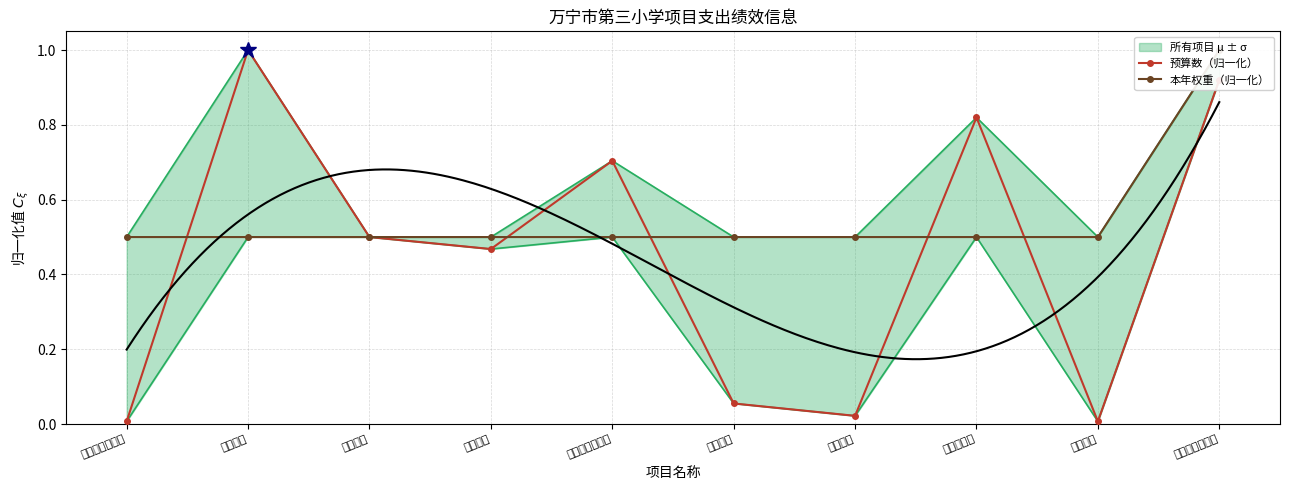

What is the difference between the 预算数（归一化） values at 职业年金 and 失业保险?

0.4